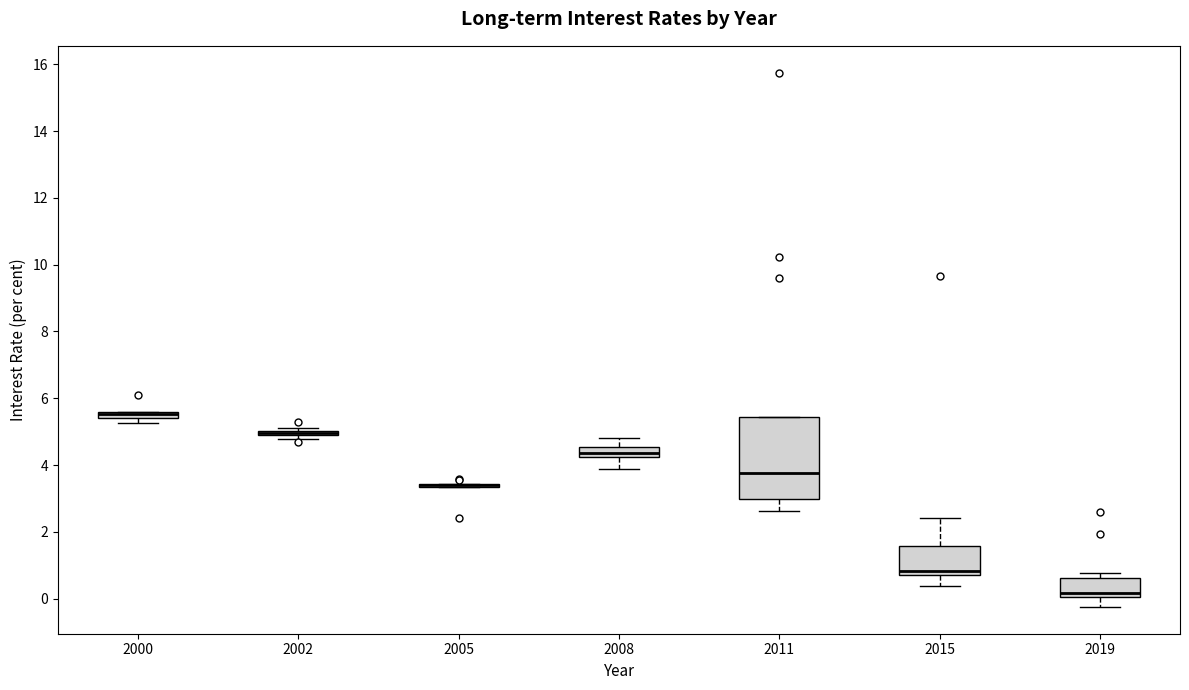

Where is the lower edge of the box at x = 2000 on the y-axis? The values are not printed on the chart, so give them approximately, as read against the axis.

5.4